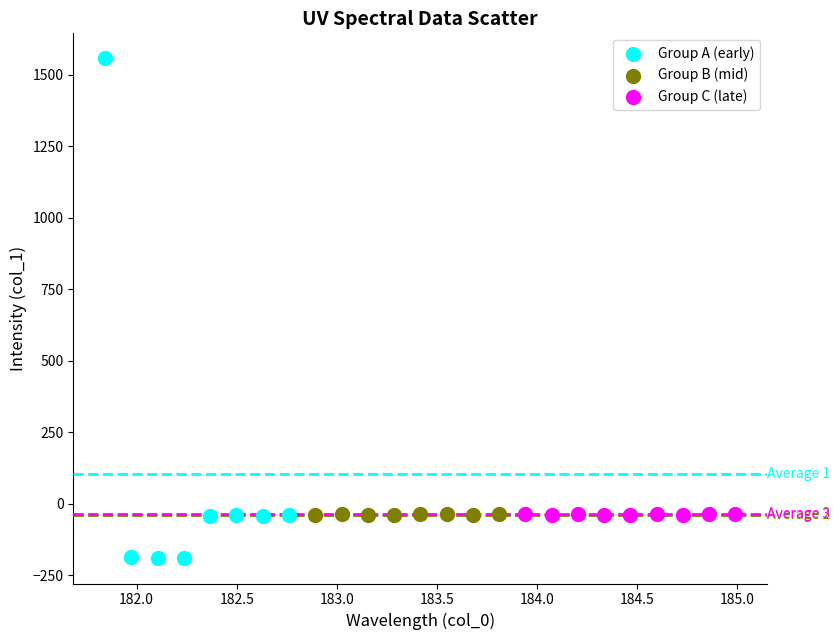

Which series reaches the maximum Y coordinate?

Group A (early)